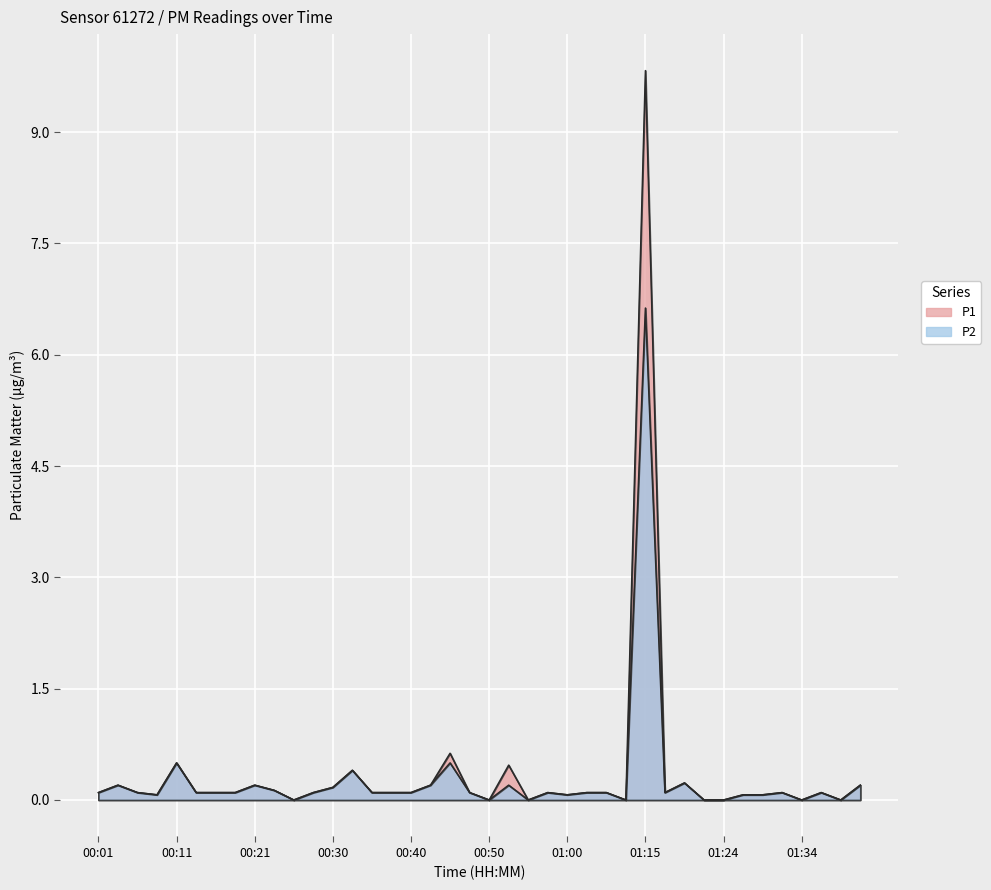

How many data points in P1 are above 0?

32